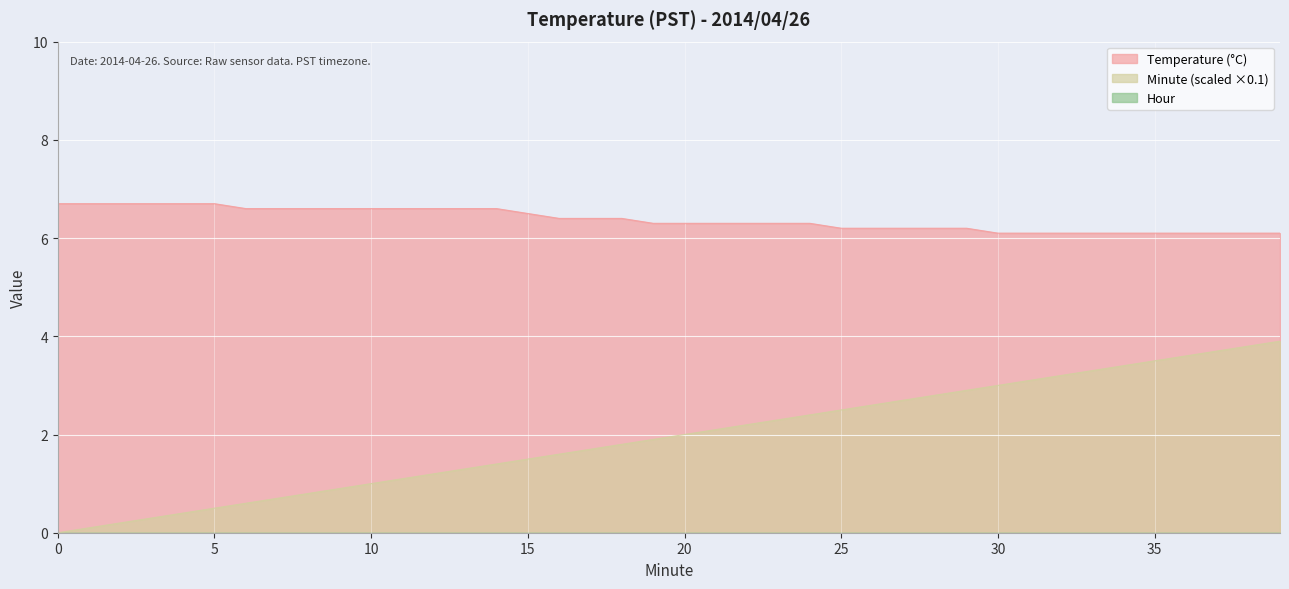

What is the approximate value of Temperature (°C) at 6?

6.6